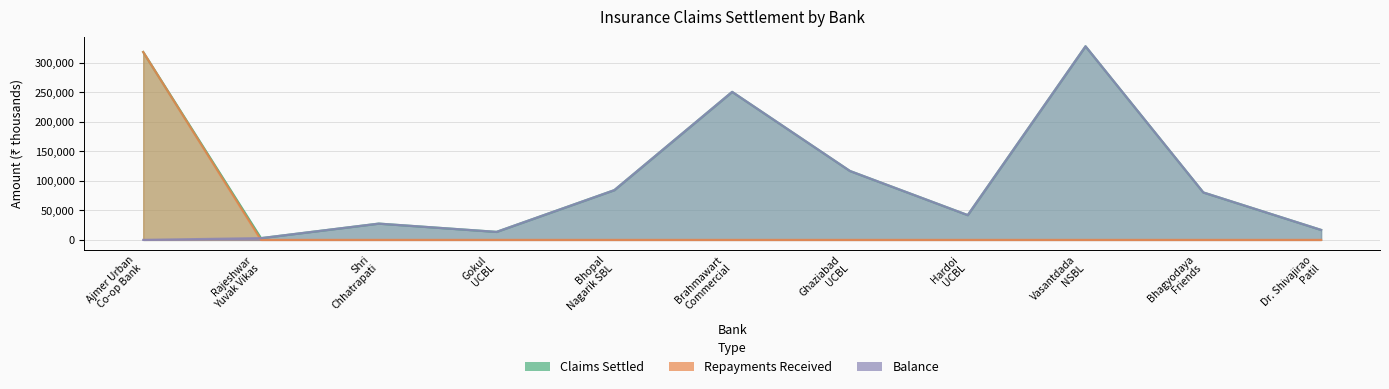

What position from the left is Bhopal
Nagarik SBL?

5